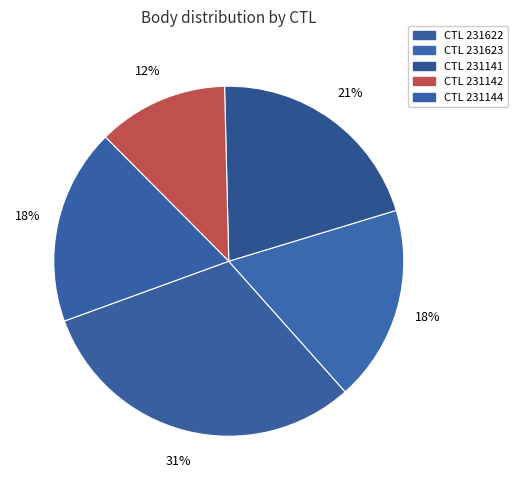

How many segments does this pie chart have?

5